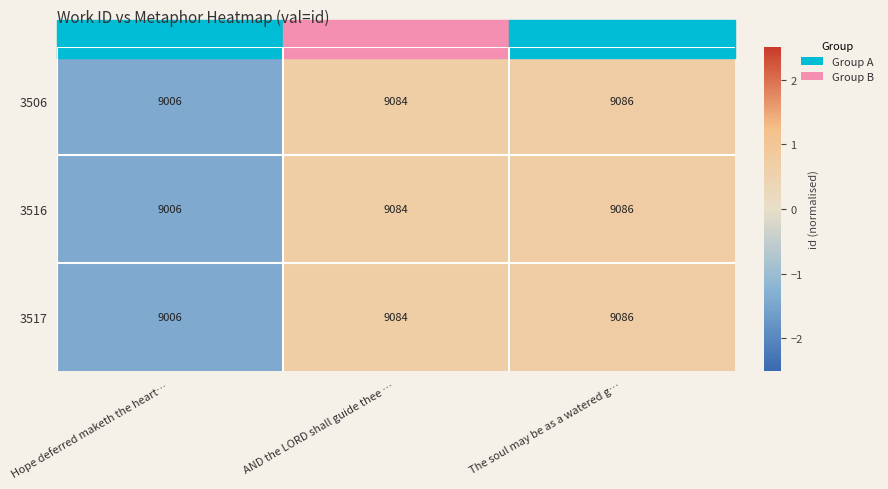

What is the greatest value displayed?

9086